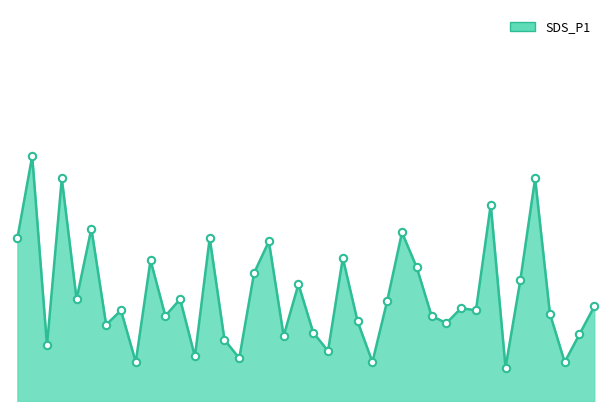

Is the value of SDS_P1_line at 16 greater than the value of SDS_P1_markers at 18?

Yes